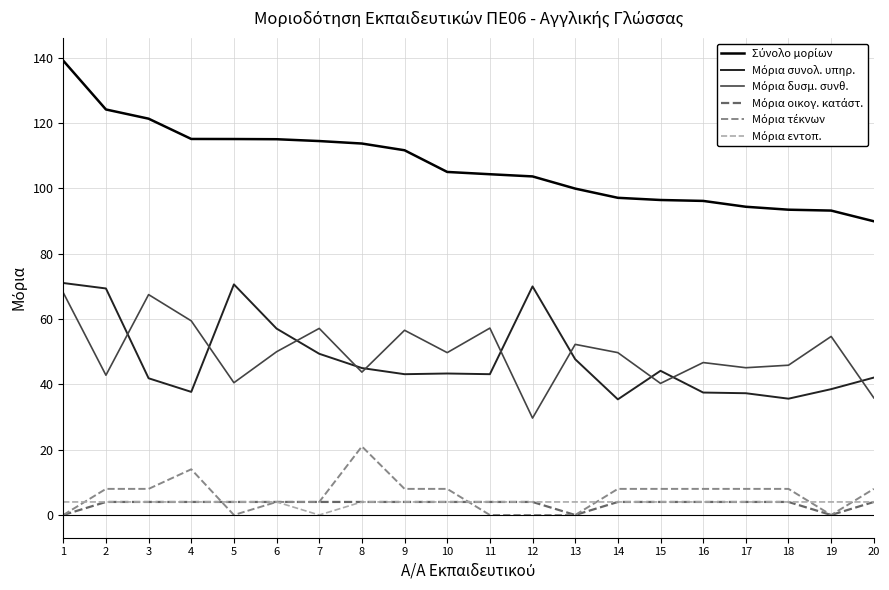

What is the total value across all series at 18?

191.0